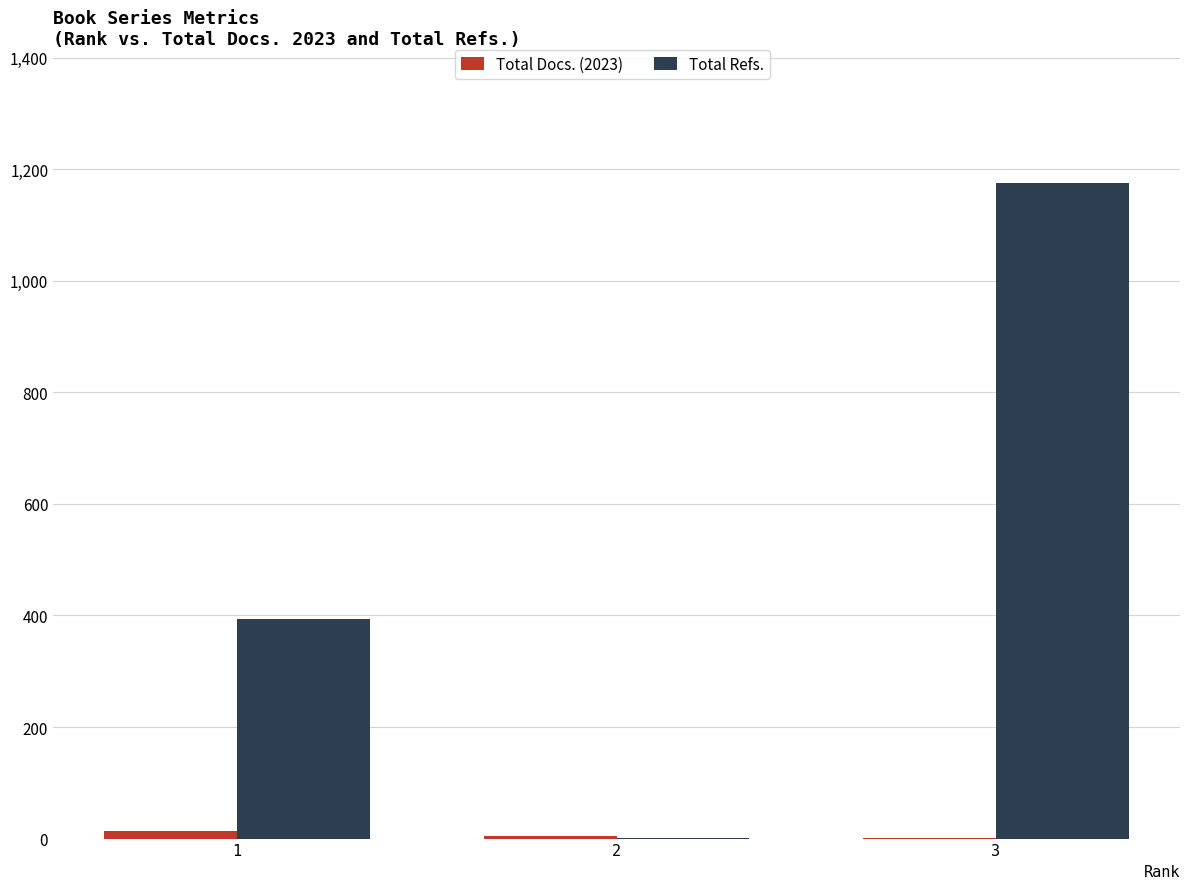

Between 1 and 2, which series saw the biggest shift?

Total Refs.